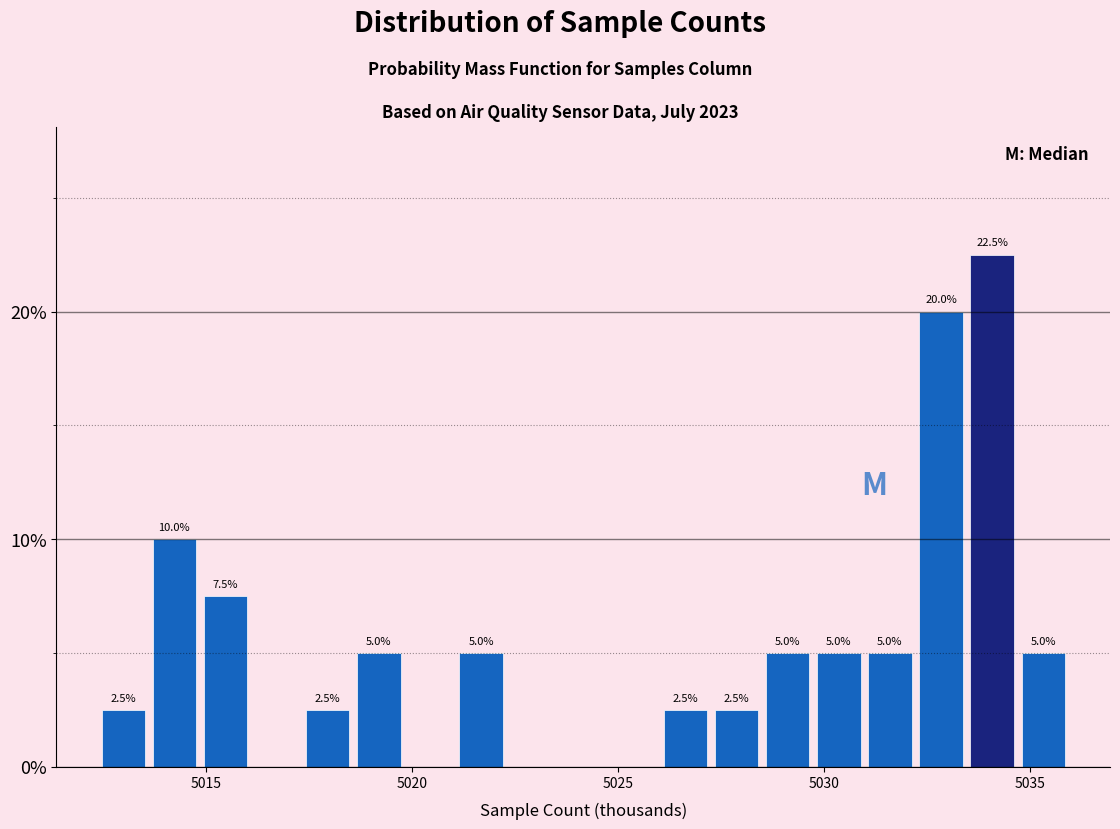

Read against the x-axis, roughly where is the centre of the tallest bar?

5034.0